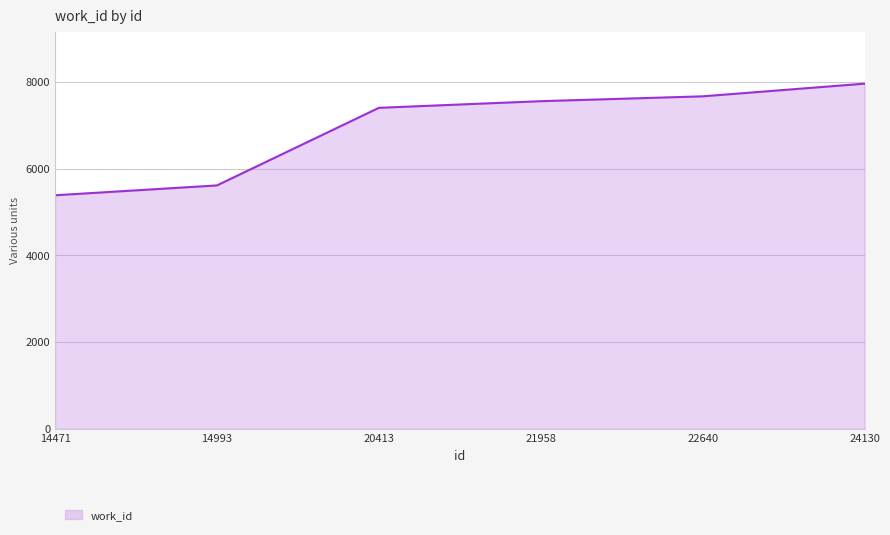

What is the sum of the values at 22640 and 24130?

15622